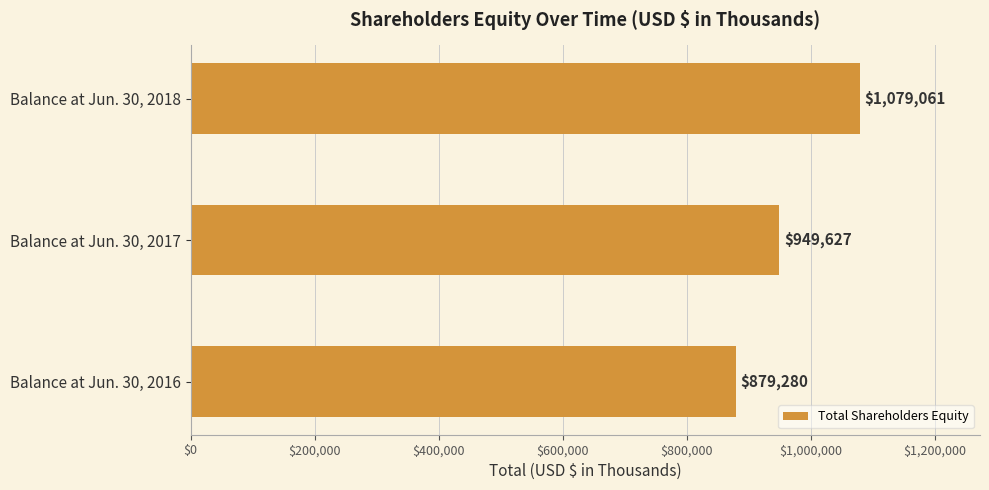

What is the maximum value shown in the chart?

1079061